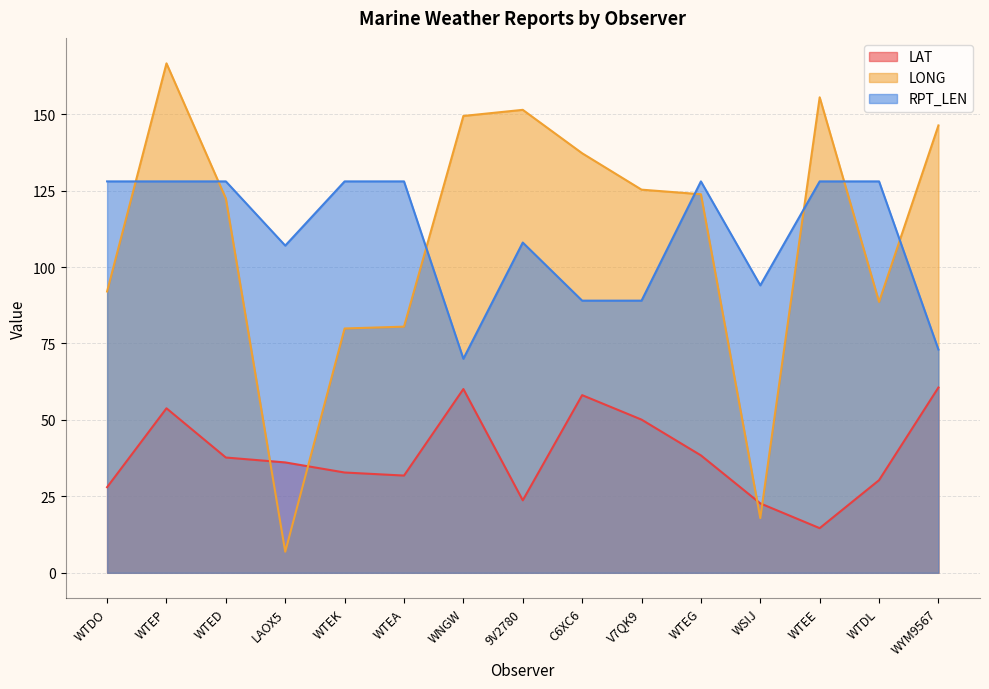

At which category does RPT_LEN reach its first local valley?

LAOX5